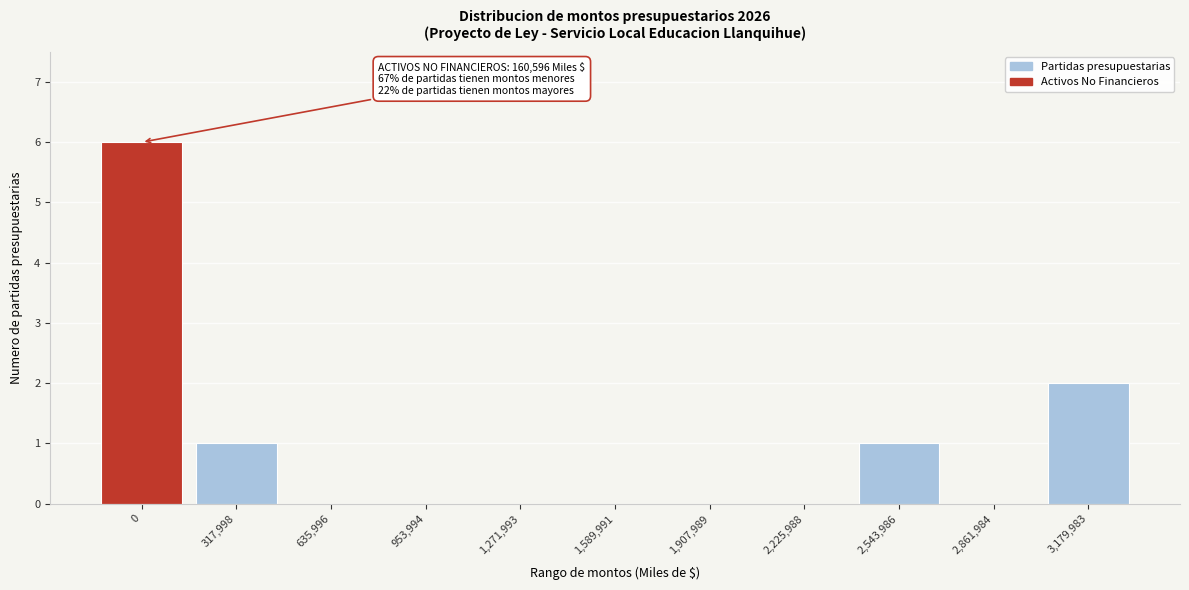

Reading right to left, what are all the values shown in this chart?

3,179,983=2	2,861,984=0	2,543,986=1	2,225,988=0	1,907,989=0	1,589,991=0	1,271,993=0	953,994=0	635,996=0	317,998=1	0=6